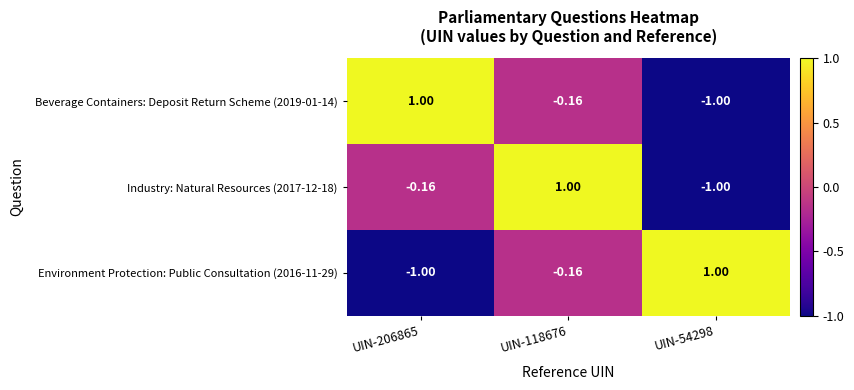

Rank the series at UIN-206865 from lowest to highest value.

Environment Protection: Public Consultation (2016-11-29), Industry: Natural Resources (2017-12-18), Beverage Containers: Deposit Return Scheme (2019-01-14)